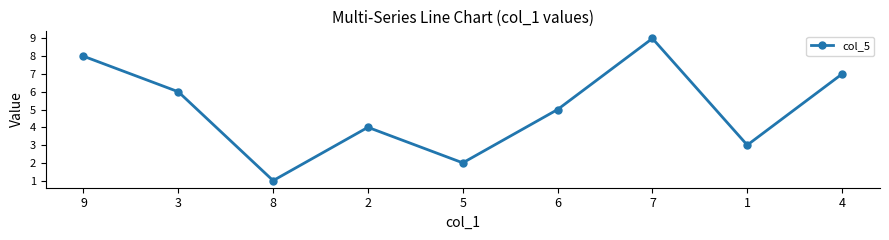

What is the minimum value shown in the chart?

1